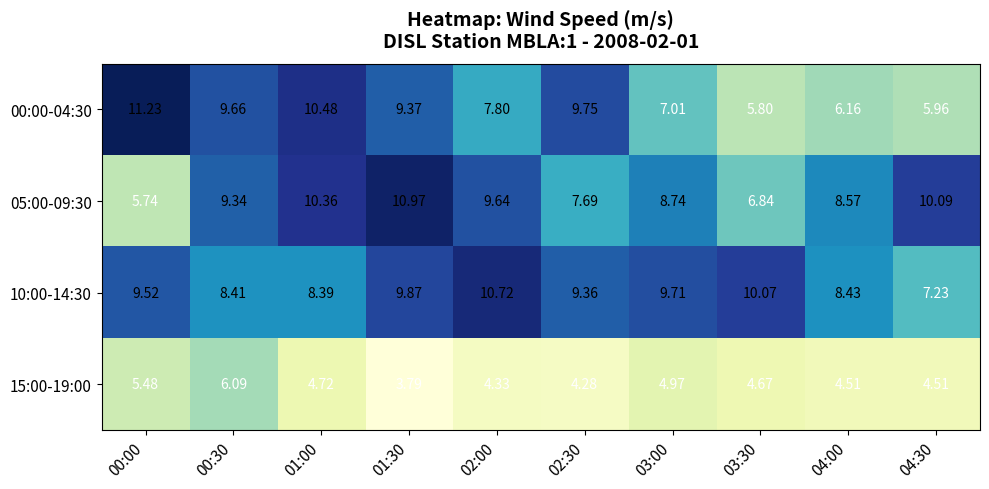

Is the value of 00:00-04:30 at 01:00 greater than the value of 10:00-14:30 at 04:00?

Yes